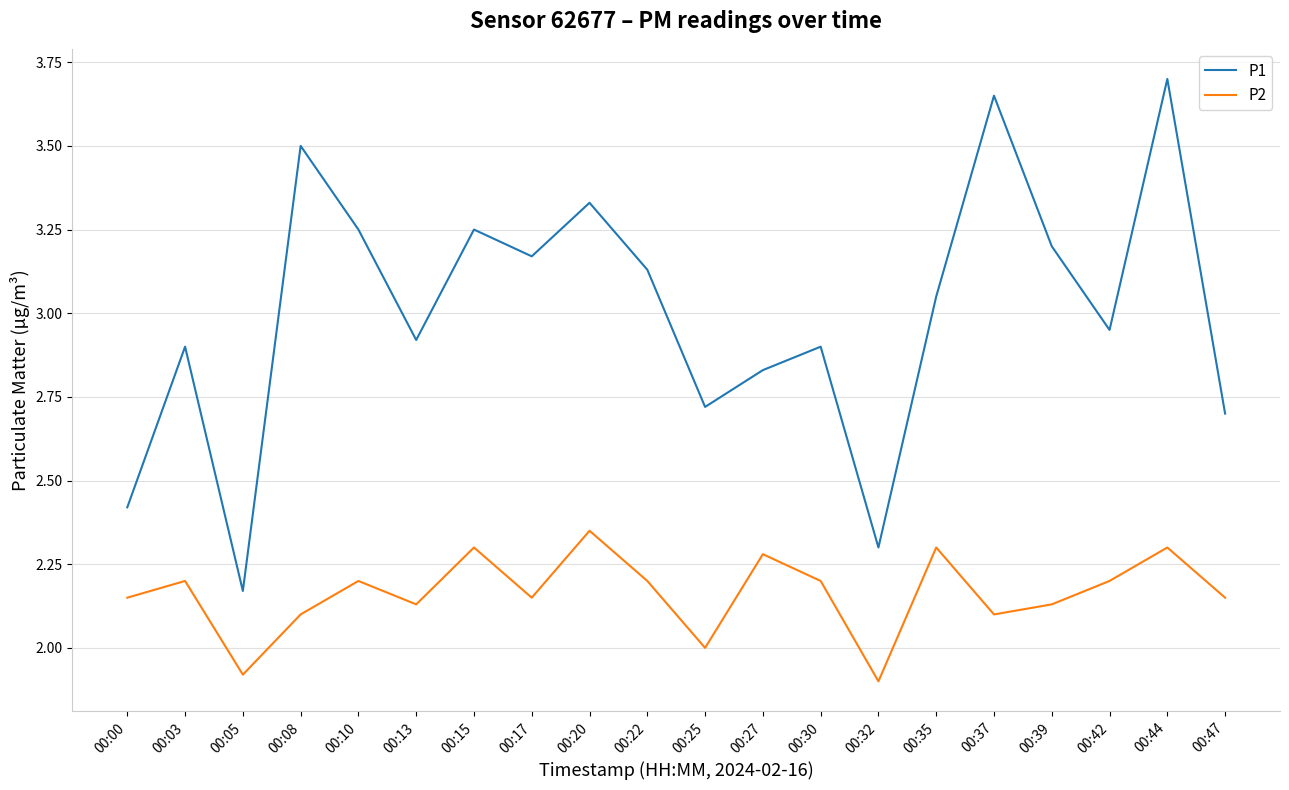

In P2, how many points are higher than both neighbors (excluding endpoints)?

7